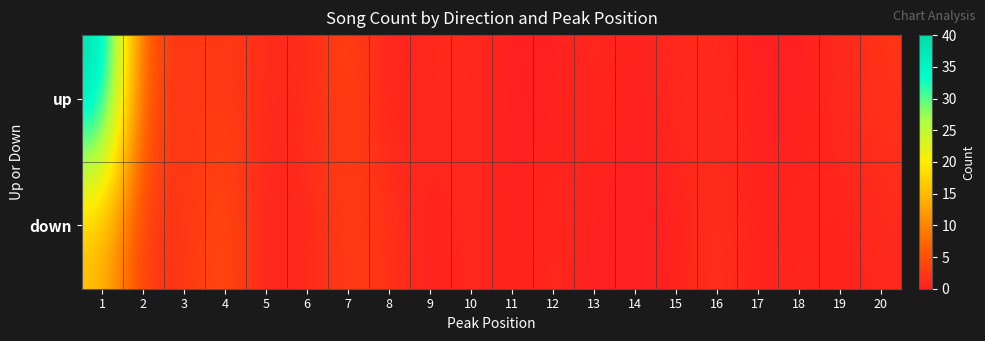

How many categories are shown in the chart?

20